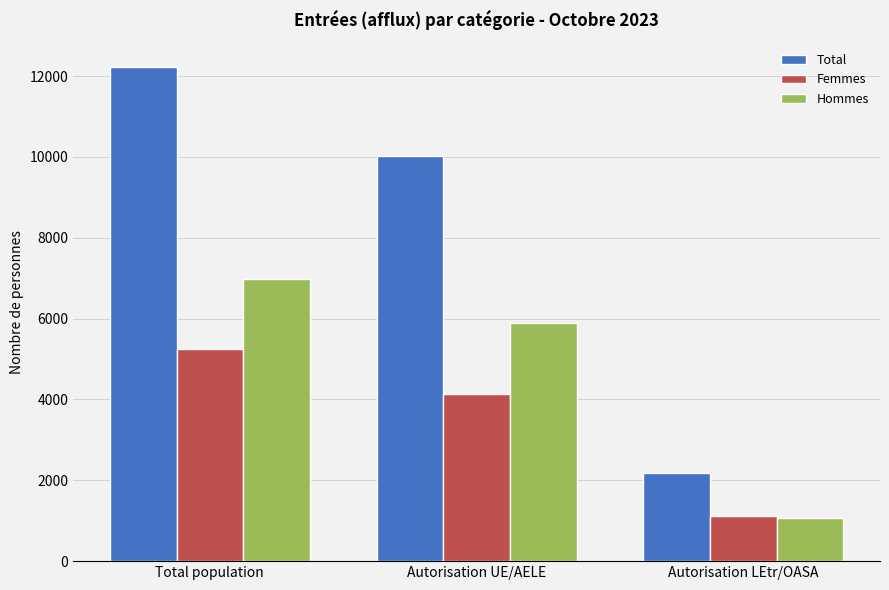

Reading left to right, what are all the values shown in this chart?

Total: Total population=12213	Autorisation UE/AELE=10030	Autorisation LEtr/OASA=2183
Femmes: Total population=5245	Autorisation UE/AELE=4133	Autorisation LEtr/OASA=1112
Hommes: Total population=6968	Autorisation UE/AELE=5897	Autorisation LEtr/OASA=1071